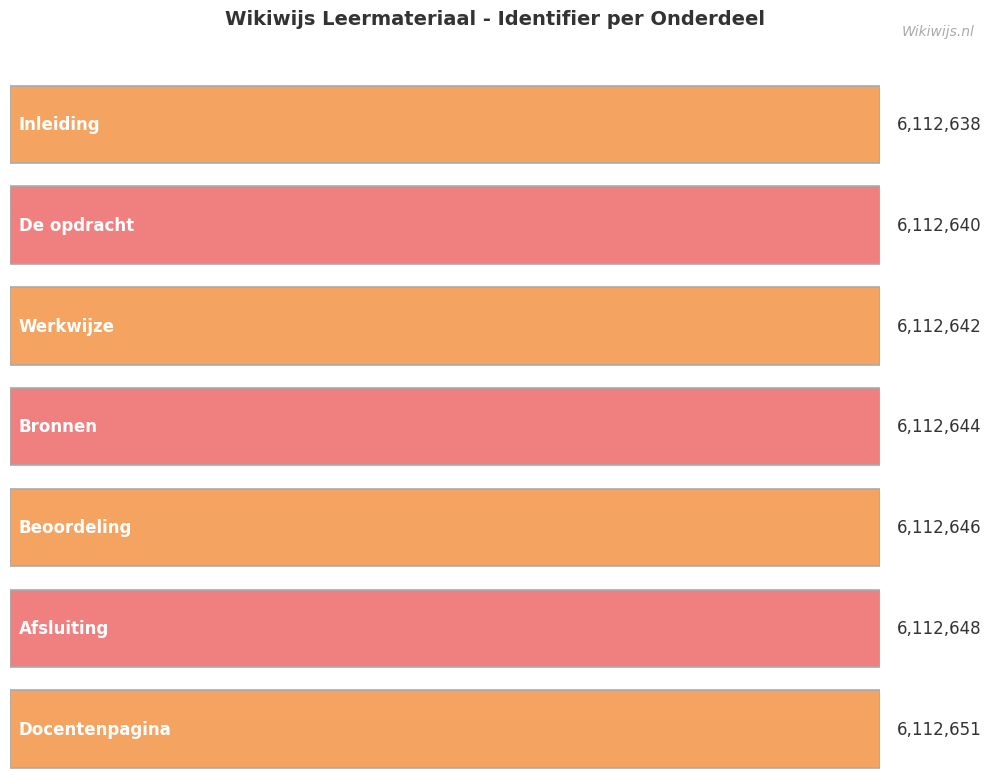

Count the values in the range 6112640 to 6112648.

5